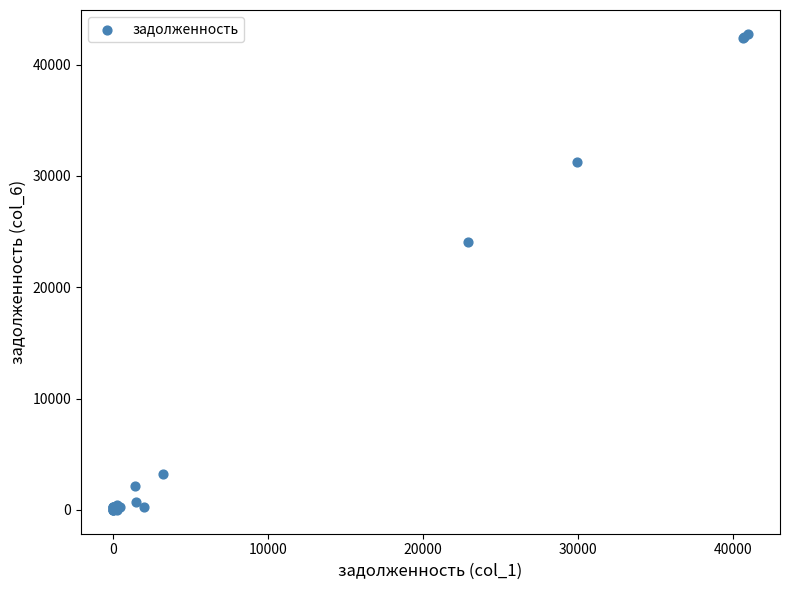

What Y value in the scatter plot is closest to 21384?

24090.5